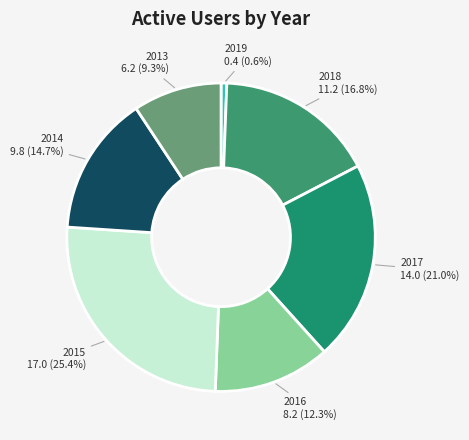

Does any single category account for the majority?

No